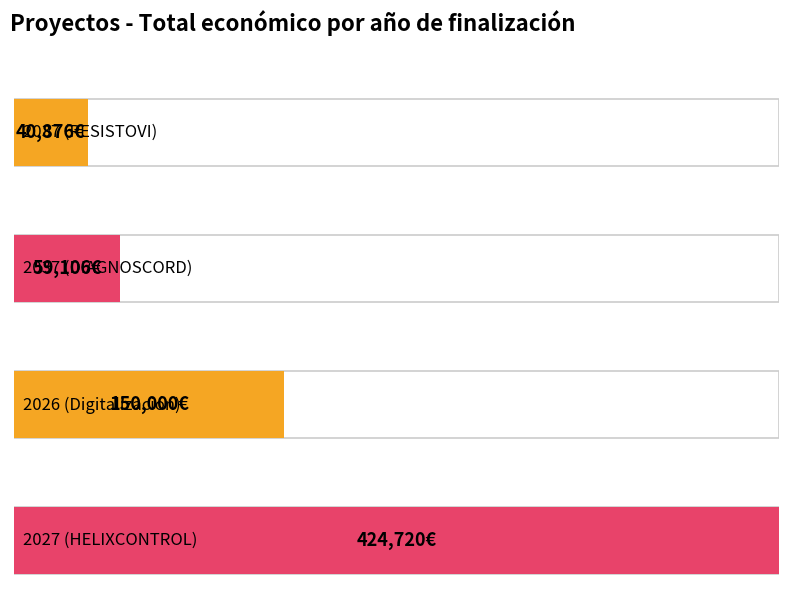

What position from the left is 2027 (HELIXCONTROL)?

4